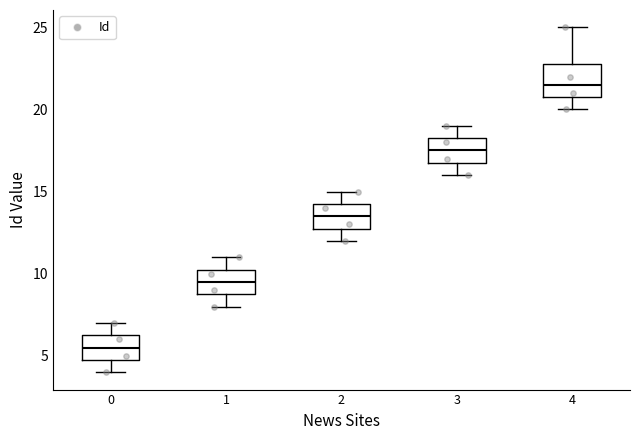

Where is the lower edge of the box at x = 2 on the y-axis? The values are not printed on the chart, so give them approximately, as read against the axis.

13.0